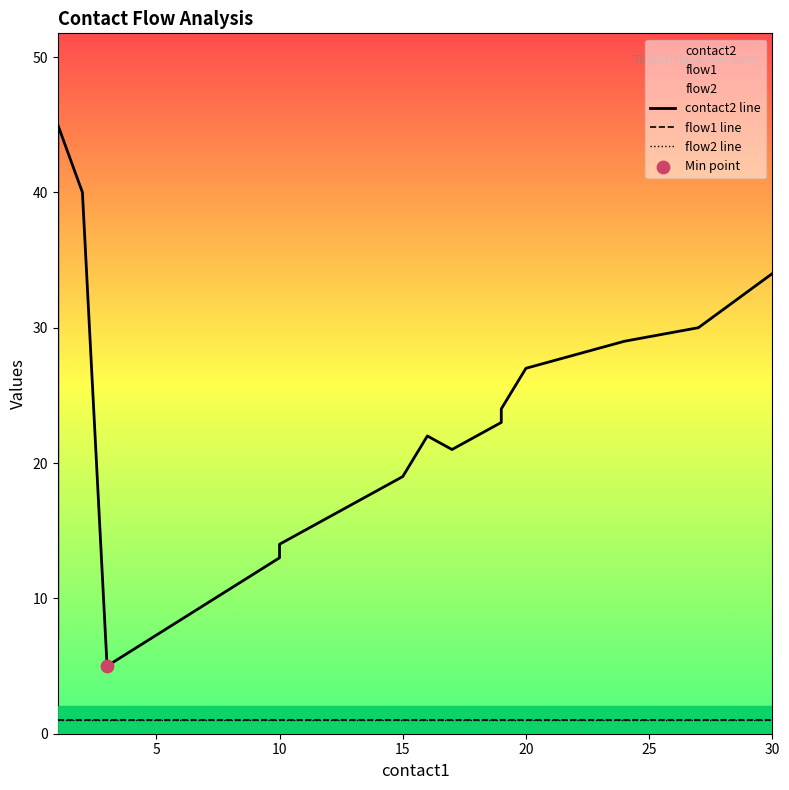

What are all the series names shown in the legend?

contact2 line, flow1 line, flow2 line